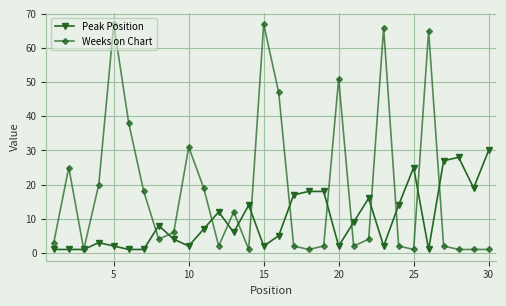

Which series has the largest range (max minus min)?

Weeks on Chart